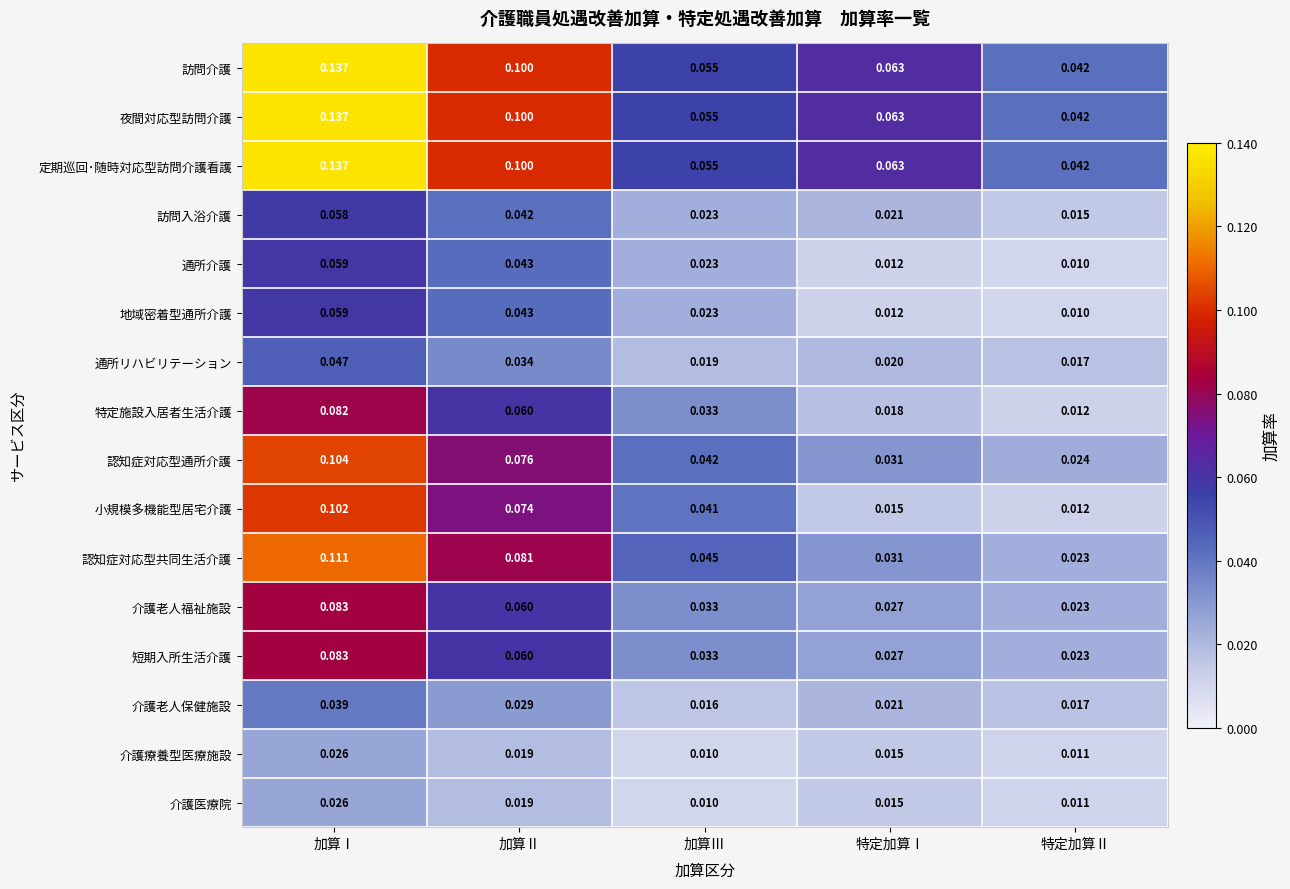

Where is 介護老人保健施設 nearest to the value 0?

加算Ⅲ